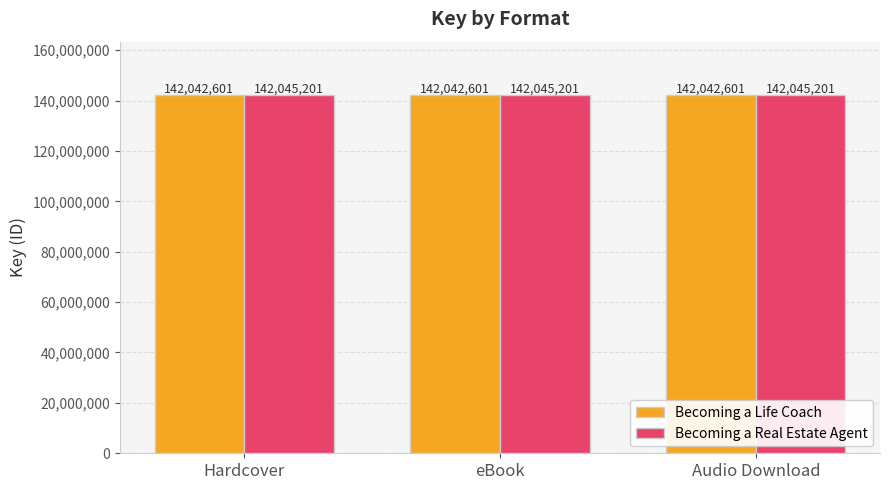

What is the difference between the highest and lowest values at Hardcover?

2600